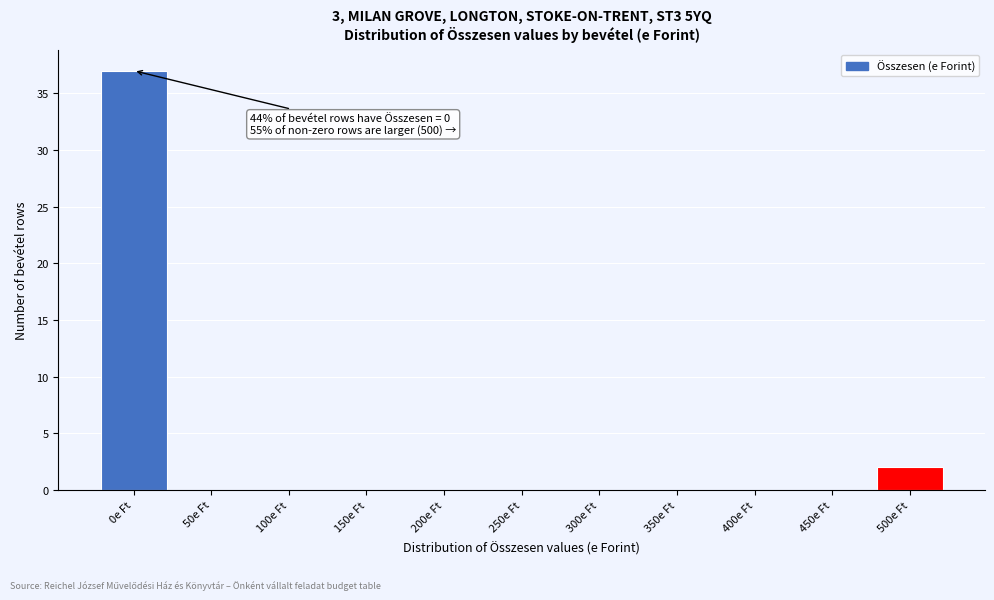

Reading left to right, what are all the values shown in this chart?

0e Ft=37	50e Ft=0	100e Ft=0	150e Ft=0	200e Ft=0	250e Ft=0	300e Ft=0	350e Ft=0	400e Ft=0	450e Ft=0	500e Ft=2